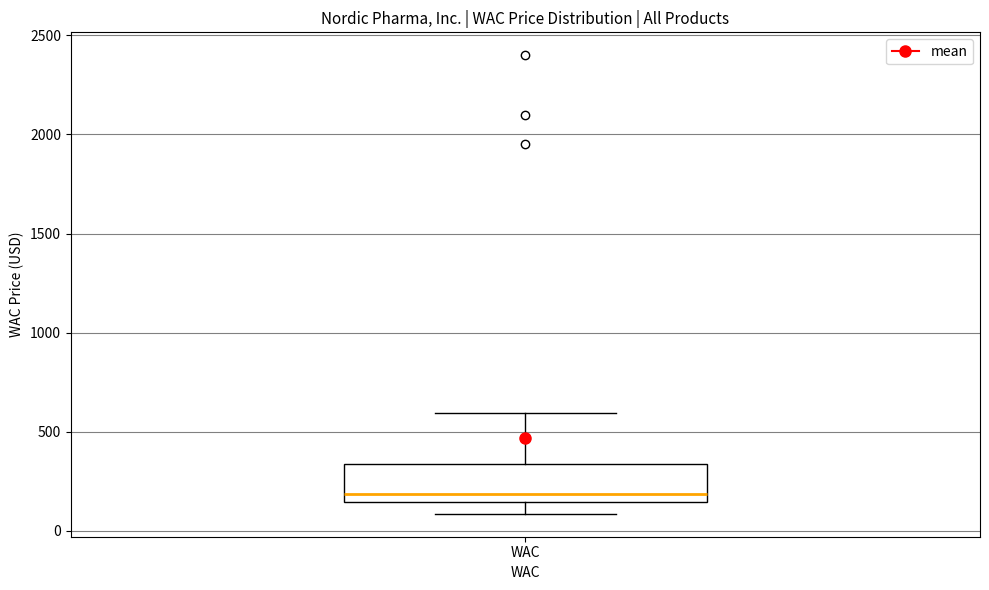

Read this box plot against the y-axis: the position of the median line, the range covered by the box, and the ends of both whiskers. The values are not printed on the chart, so give them approximately, as read against the axis.

median 200, box 150 to 350, whiskers 100 to 600